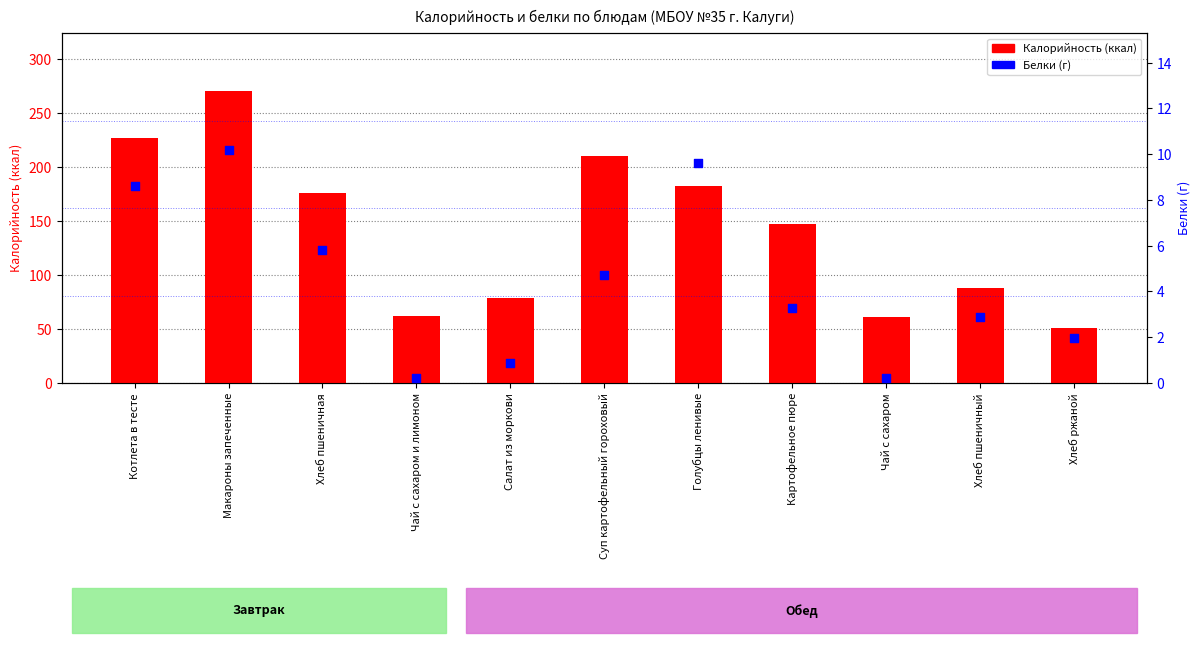

Which series has the largest total across all categories?

Калорийность